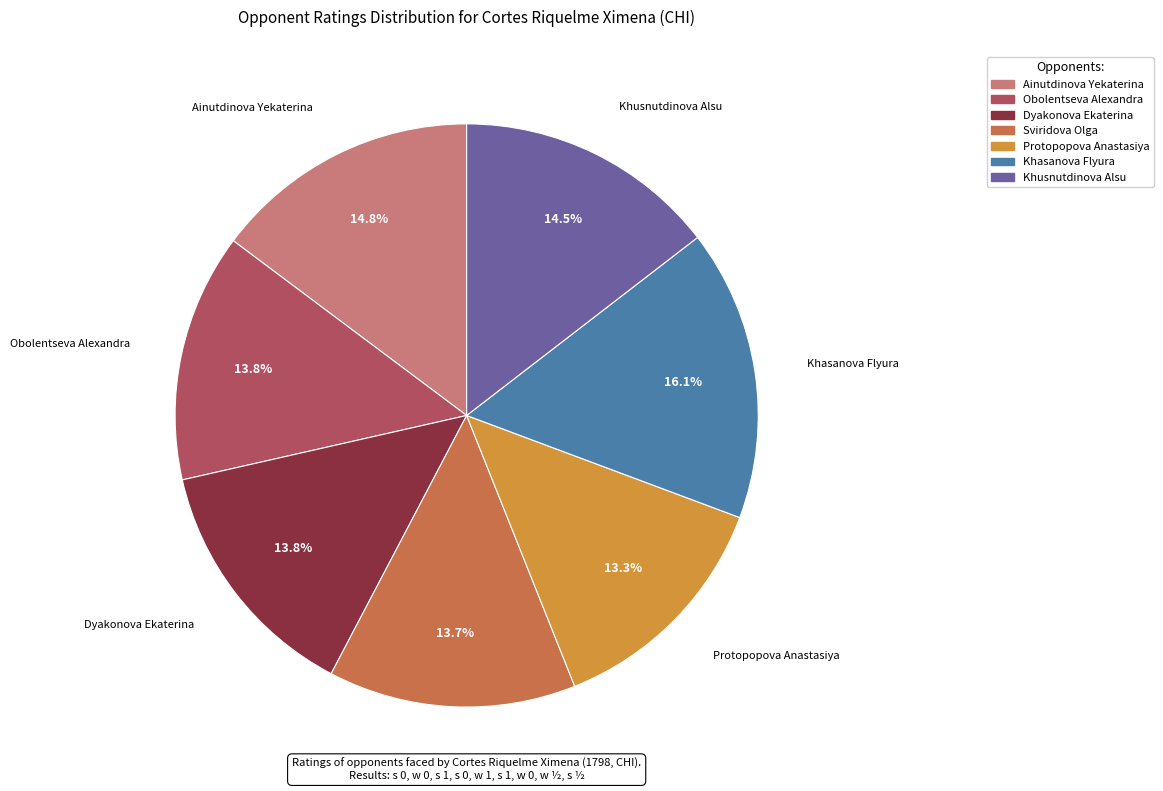

Which slice is the largest?

Khasanova Flyura